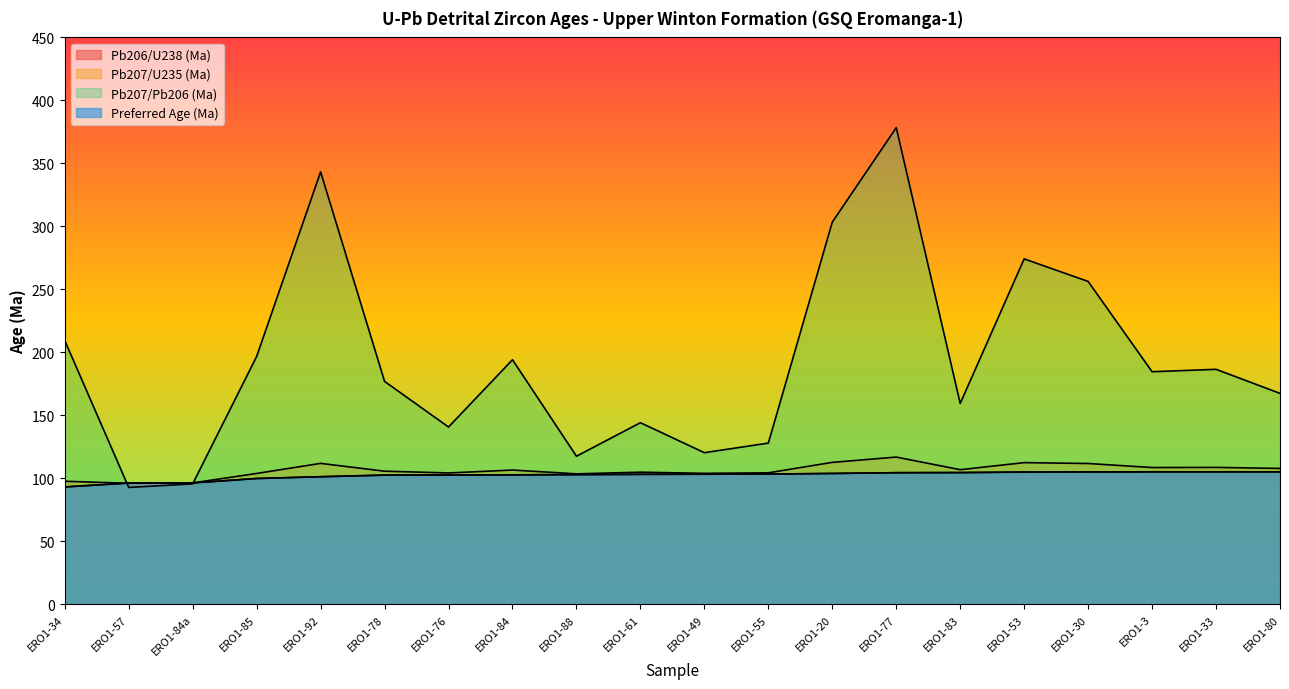

Rank the series by their maximum value, from lowest to highest.

Pb206/U238 (Ma), Preferred Age (Ma), Pb207/U235 (Ma), Pb207/Pb206 (Ma)